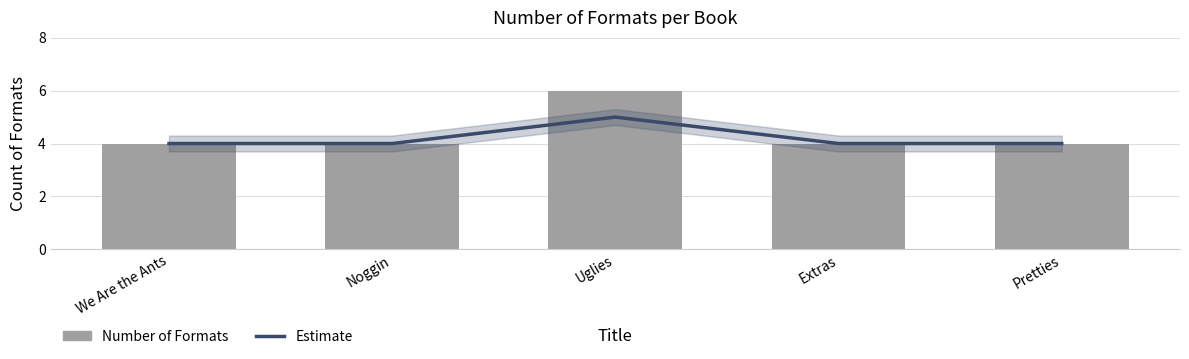

List the labels in order of value, smallest first.

We Are the Ants, Noggin, Extras, Pretties, Uglies